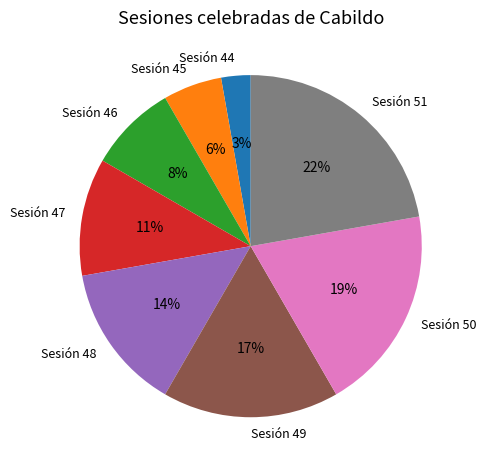

Is it true that Sesión 50 is 19% of the pie?

True